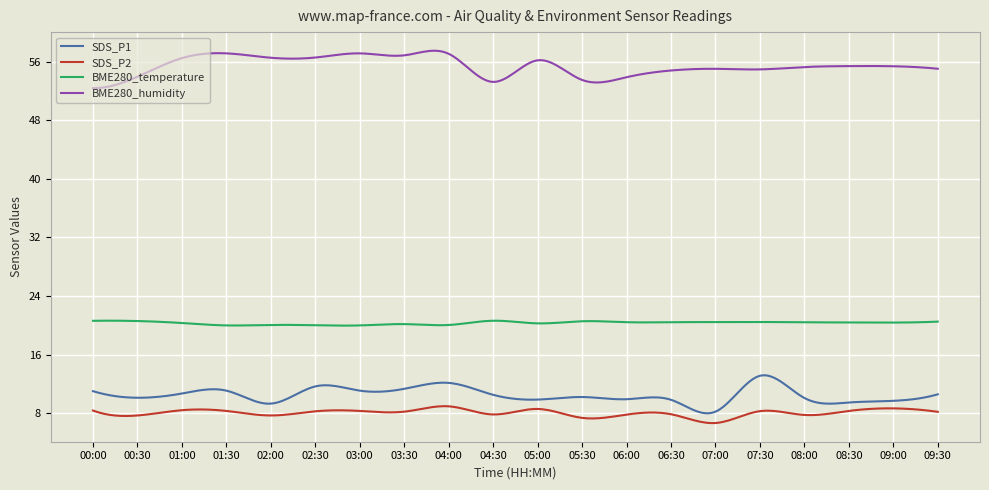

Which series has the largest total across all categories?

BME280_humidity